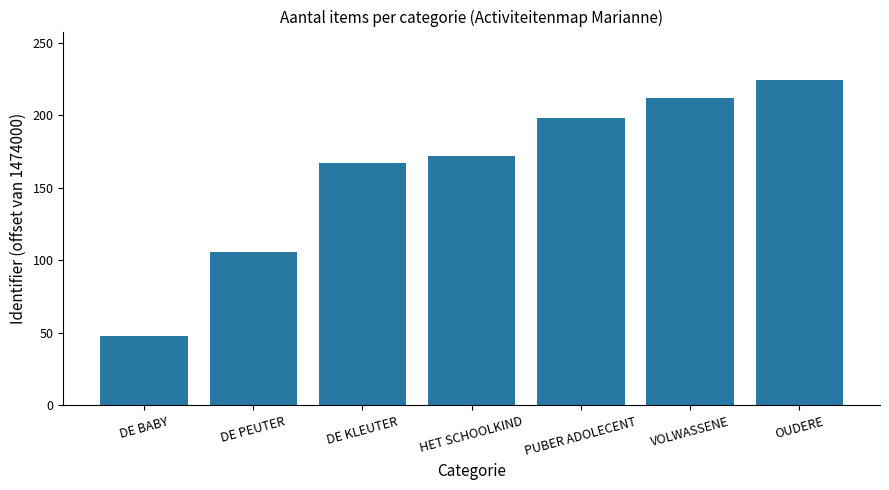

List the labels in order of value, smallest first.

DE BABY, DE PEUTER, DE KLEUTER, HET SCHOOLKIND, PUBER ADOLECENT, VOLWASSENE, OUDERE